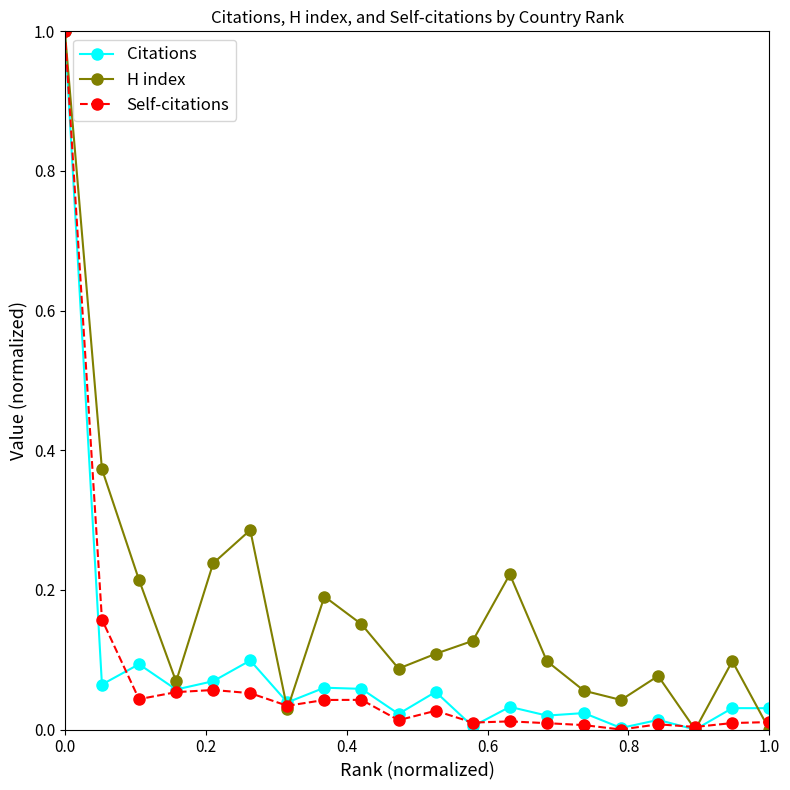

True or false: Citations has more than 2 points higher than both neighbors.

True